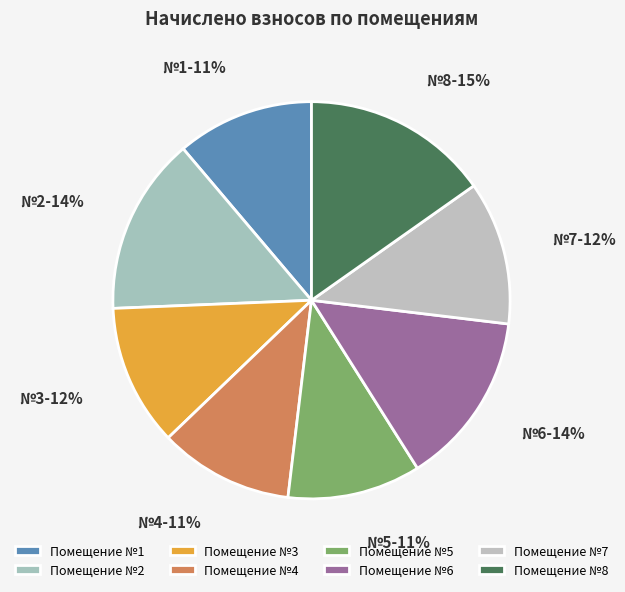

Approximately how many times larger is the value at №4 compared to №7?

0.9